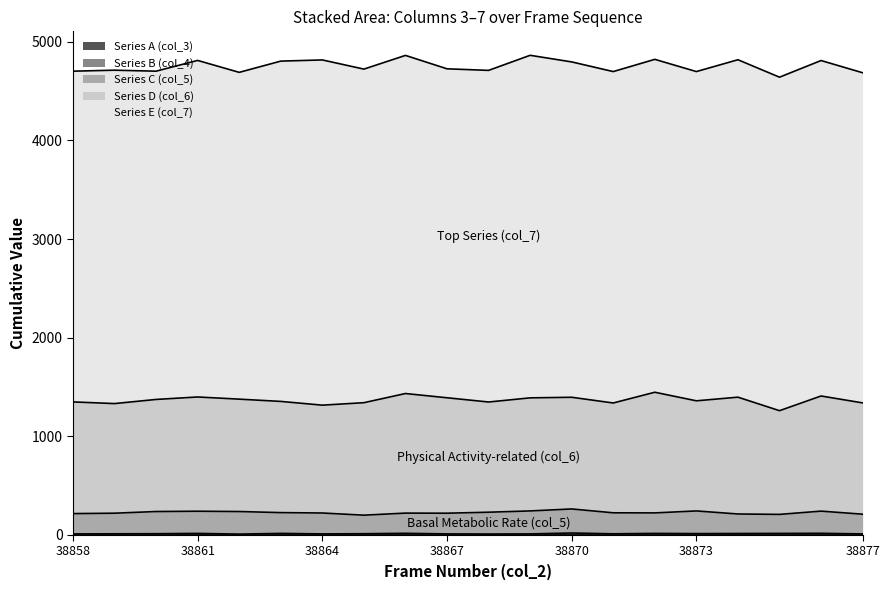

Reading left to right, extract all data points from this chart.

Series A (col_3): 0	0	0	0	0	0	0	0	0	0	0	0	0	0	0	0	0	0	0	0
Series B (col_4): 9	10	11	14	7	14	9	11	15	9	8	9	18	10	14	12	13	14	15	9
Series C (col_5): 206	209	225	225	229	211	212	188	205	210	221	233	244	213	208	230	198	193	225	200
Series D (col_6): 1133	1112	1137	1159	1140	1128	1094	1141	1213	1171	1118	1147	1133	1114	1224	1117	1185	1052	1168	1129
Series E (col_7): 3355	3382	3330	3414	3315	3452	3502	3384	3430	3337	3364	3475	3402	3362	3377	3340	3423	3383	3403	3349